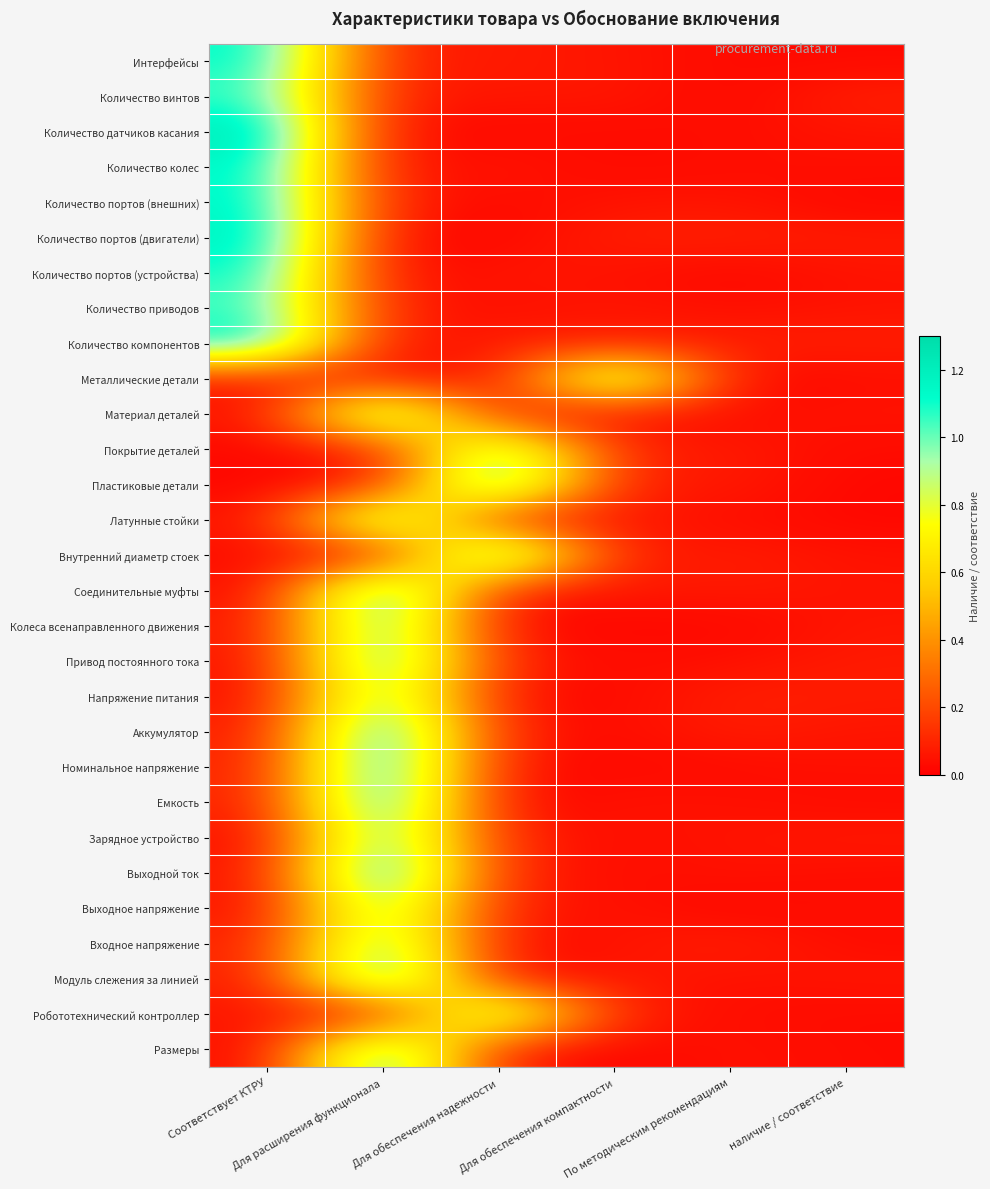

How many categories are shown in the chart?

6